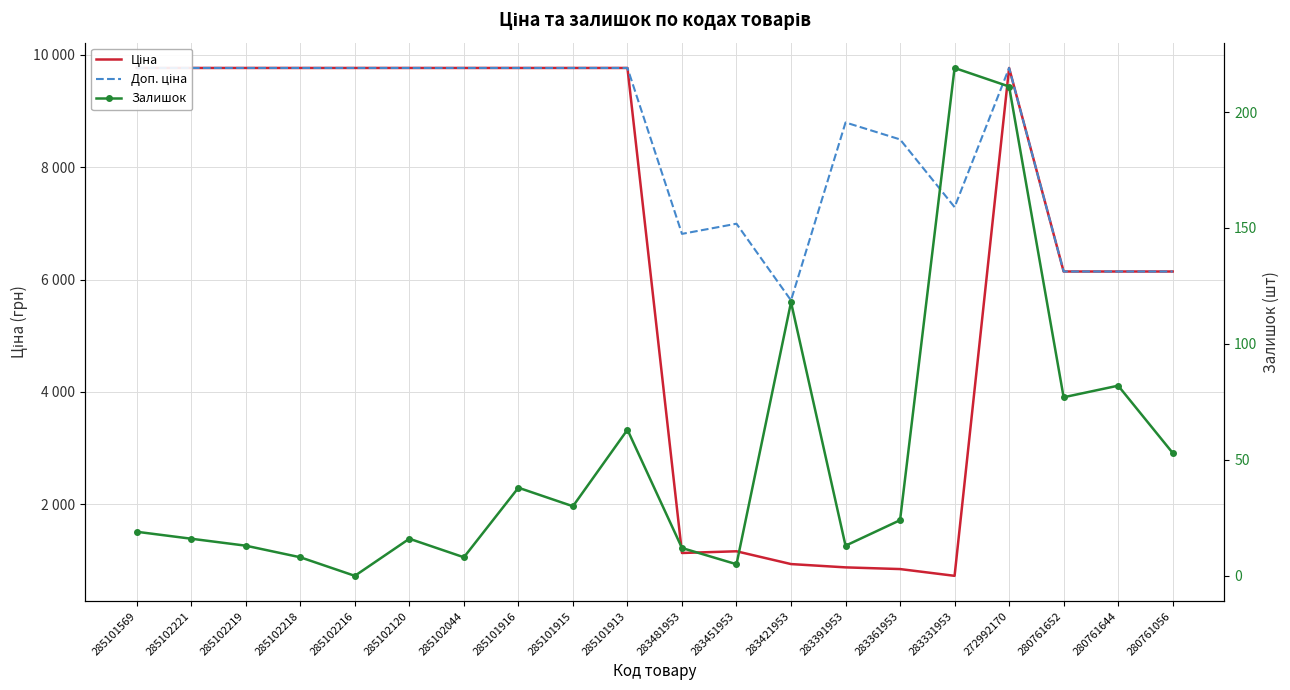

What position from the right is 280761644?

2